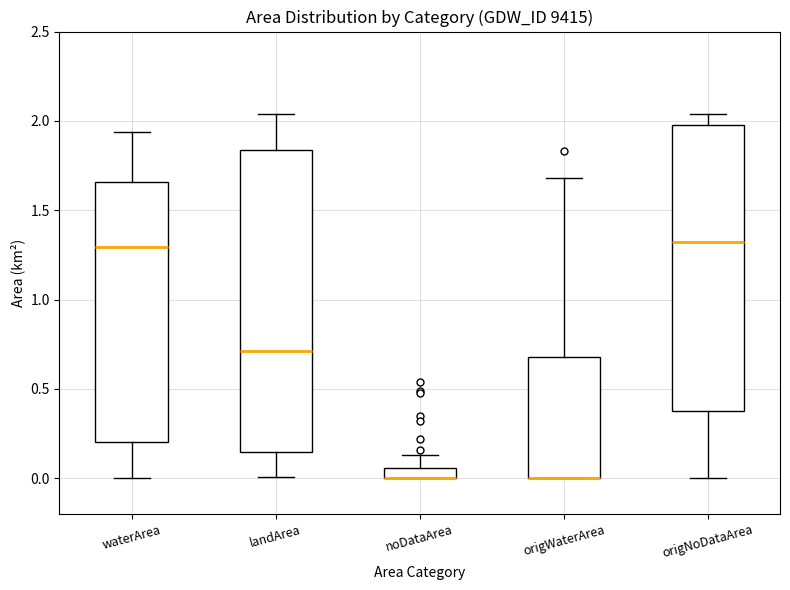

Where is the lower edge of the box for landArea on the y-axis? The values are not printed on the chart, so give them approximately, as read against the axis.

0.15